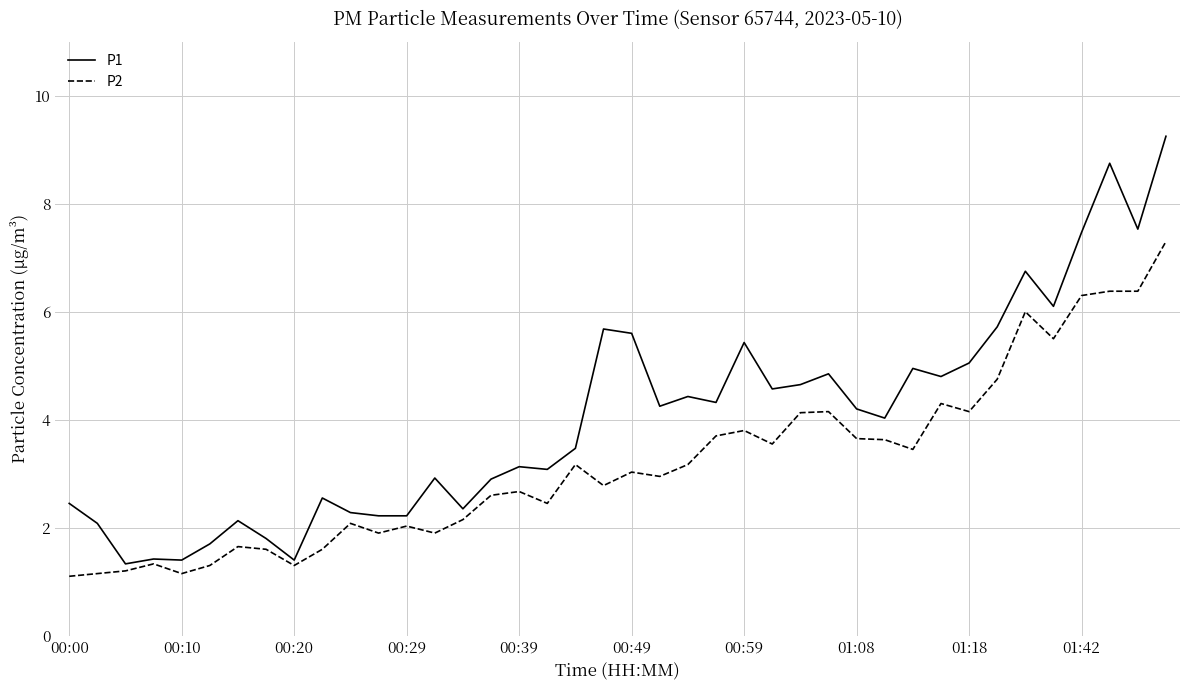

Which series has the largest total across all categories?

P1